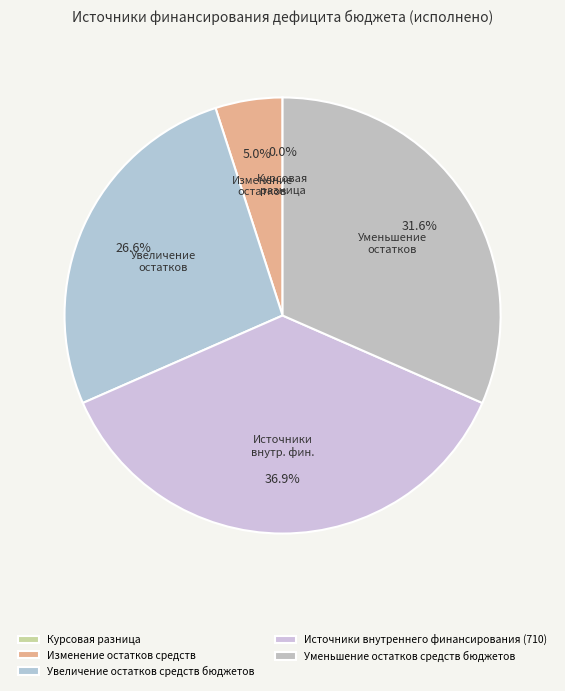

To the nearest percent, what is the difference between the Курсовая разница and Изменение остатков средств slice percentages?

5%